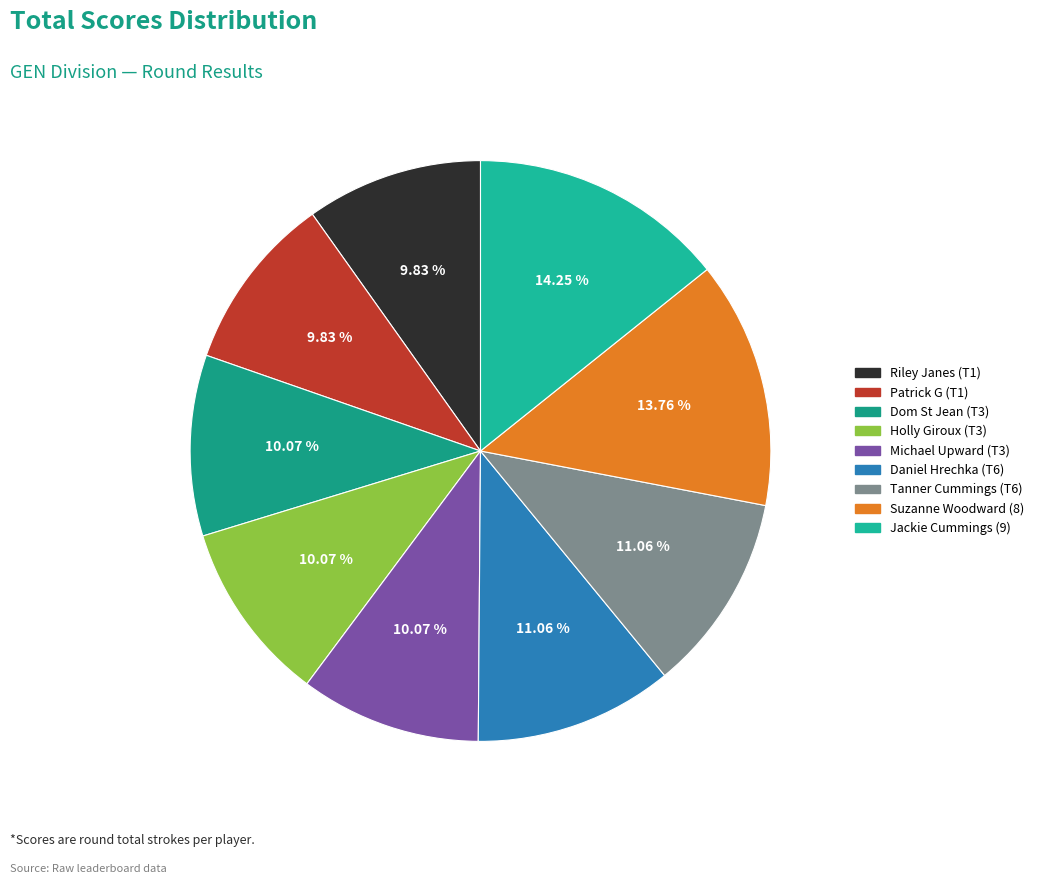

What is the ratio of the value at Holly Giroux (T3) to the value at Michael Upward (T3)?

1.0